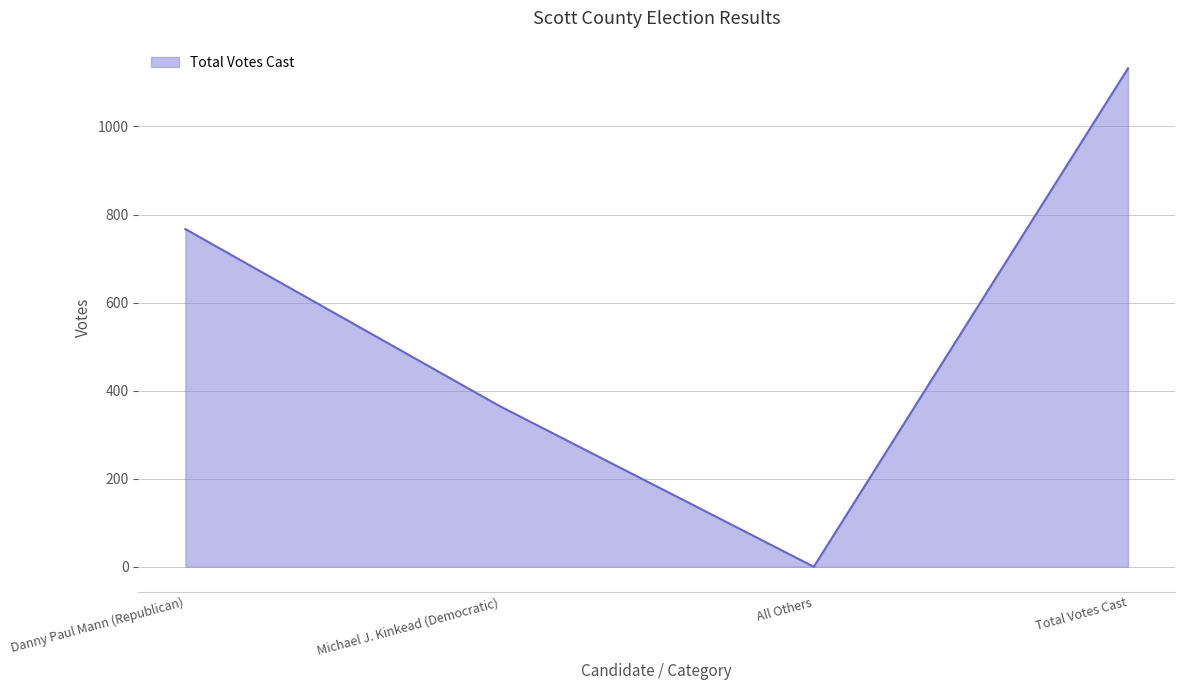

How many interior local valleys (lower than both neighbors) does the data have?

1